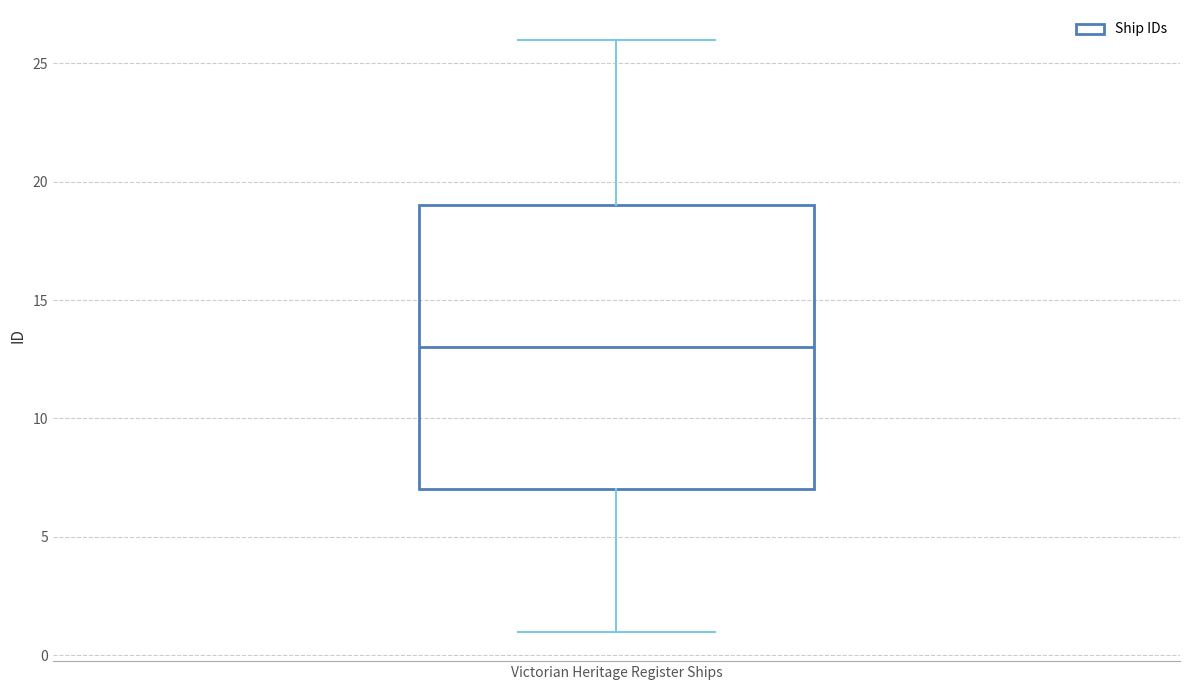

Transcribe this box plot: give where the median line is, the range the box spans, and where the two whiskers end, as read against the y-axis. The values are not printed on the chart, so give them approximately, as read against the axis.

median 13, box 7 to 19, whiskers 1 to 26